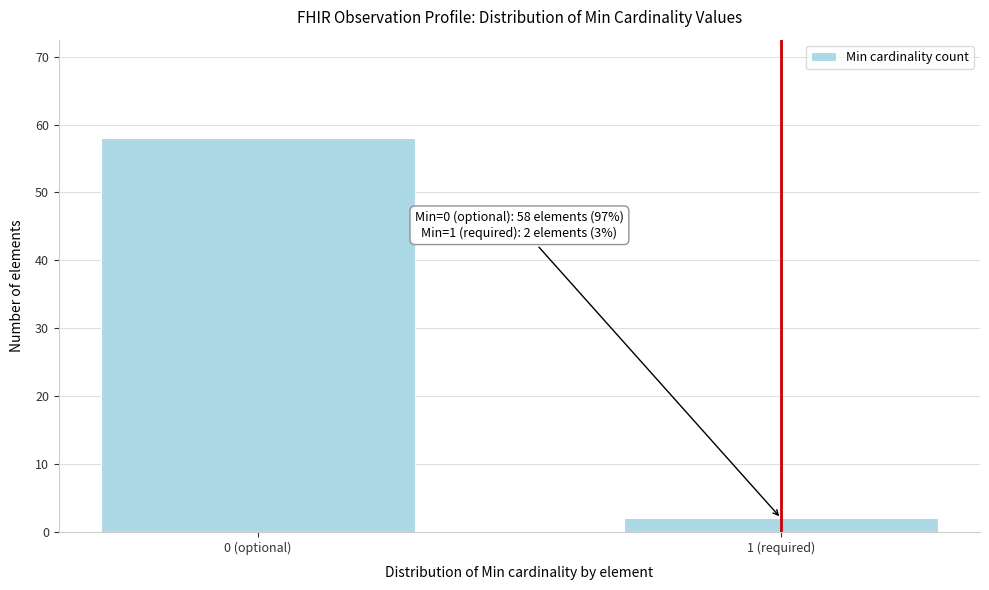

Reading left to right, transcribe all the data shown in this chart.

0 (optional)=58	1 (required)=2